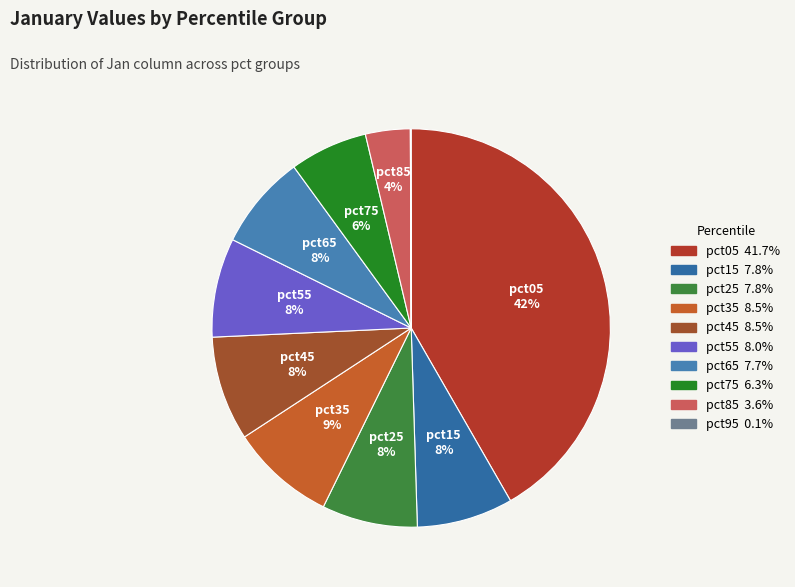

What is the largest slice in the pie chart?

pct05